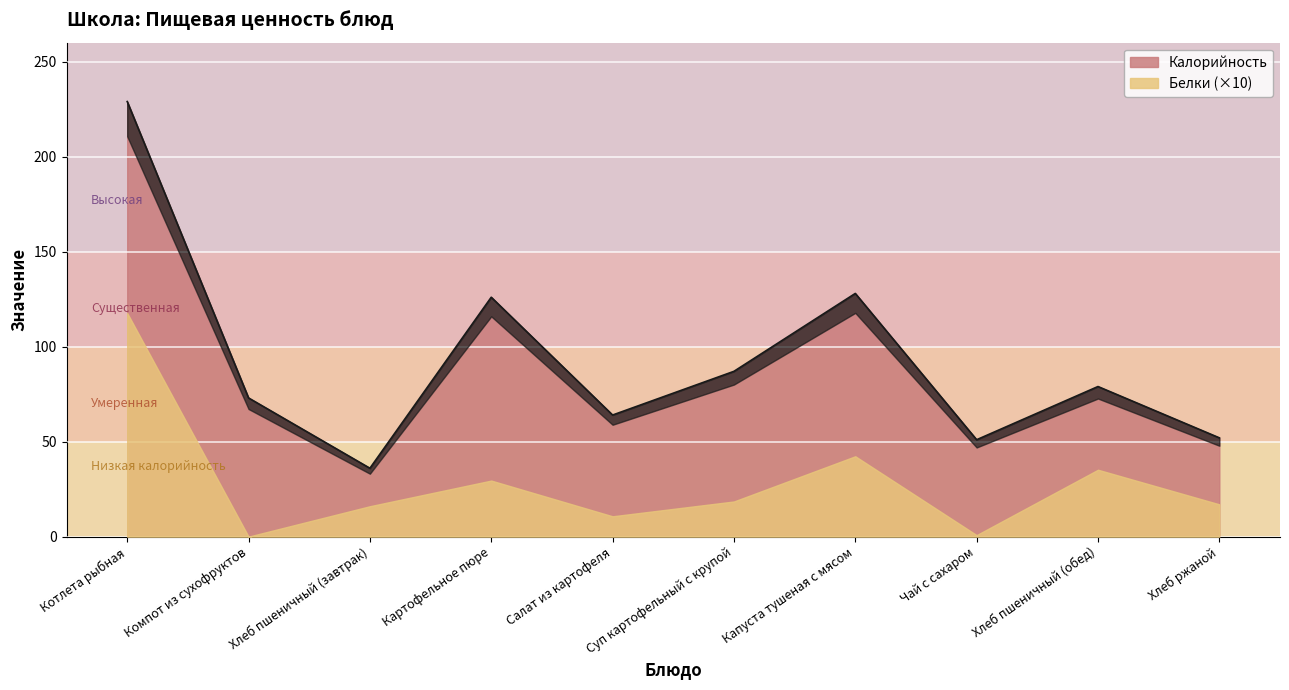

What is the change in value from Хлеб пшеничный (обед) to Хлеб ржаной?

-27